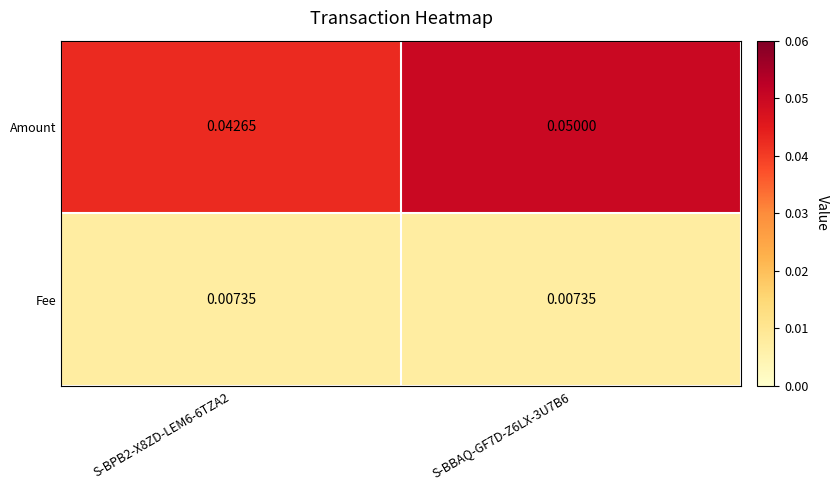

Which series has the largest total across all categories?

Amount